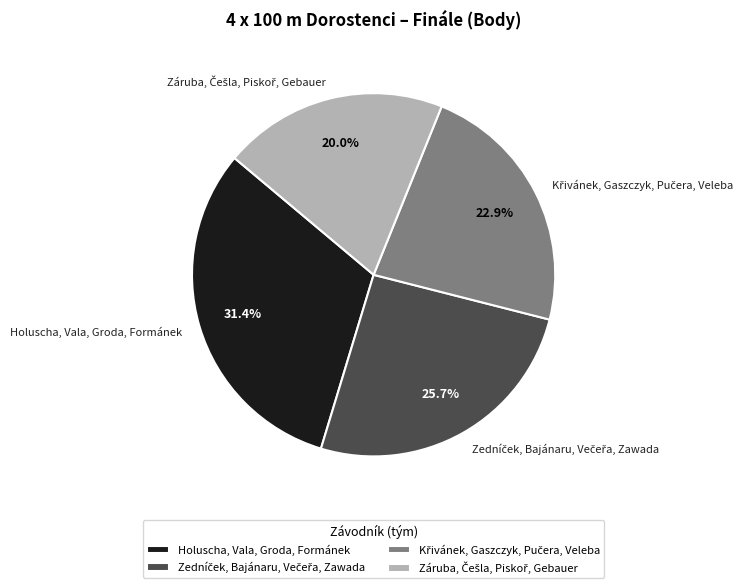

What percentage is NOT represented by Holuscha, Vala, Groda, Formánek?

68.6%